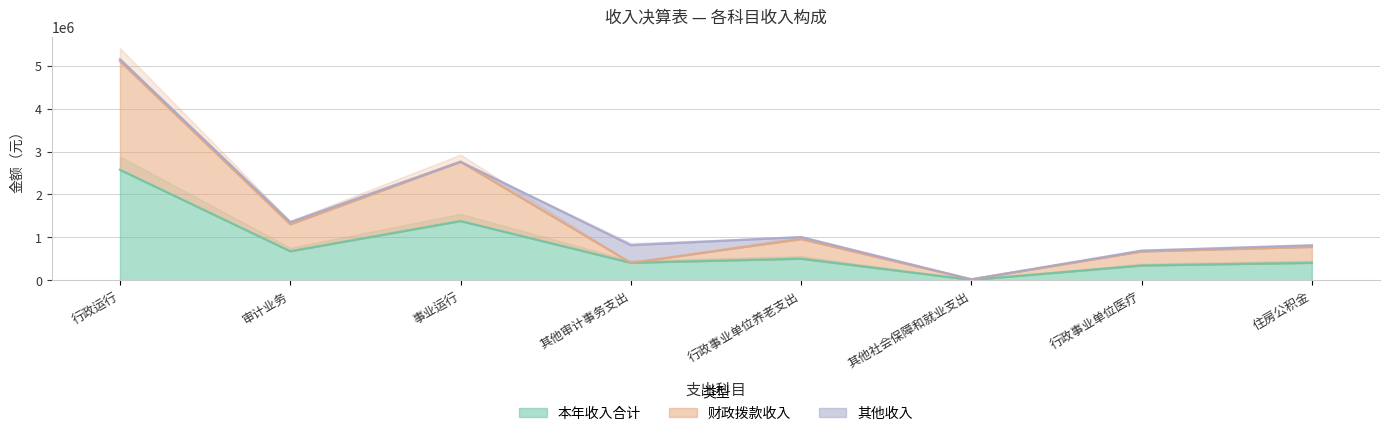

Where is 财政拨款收入 nearest to the value 2563944?

事业运行